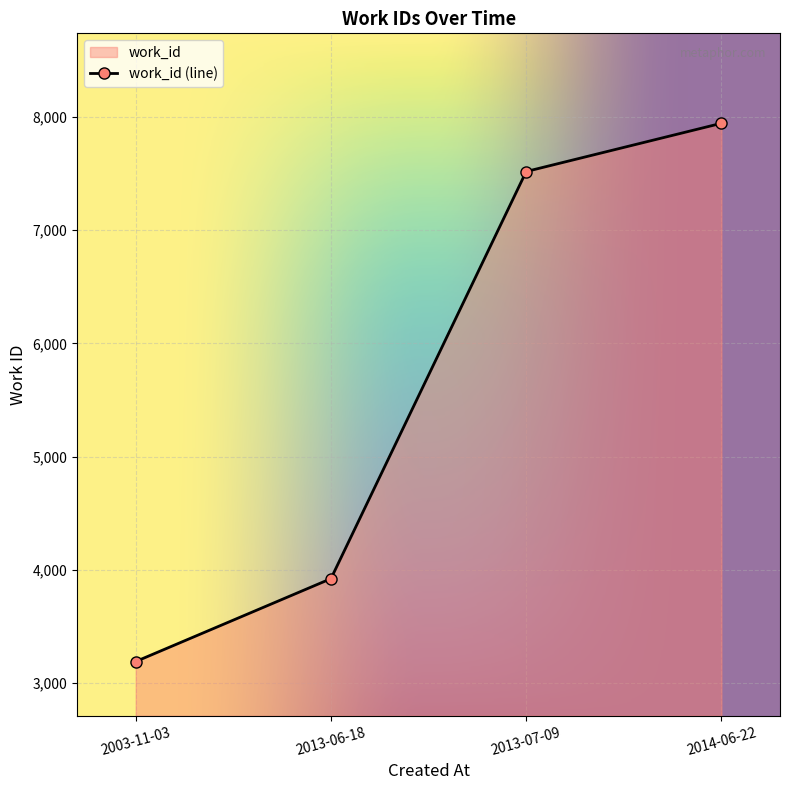

At which label does the data first exceed 7519?

2014-06-22